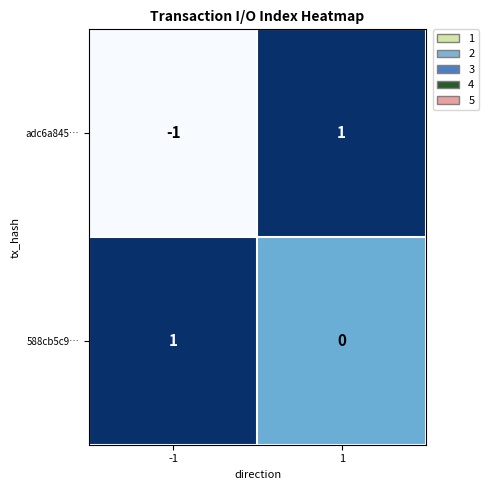

Rank the series at 1 from lowest to highest value.

588cb5c9…, adc6a845…